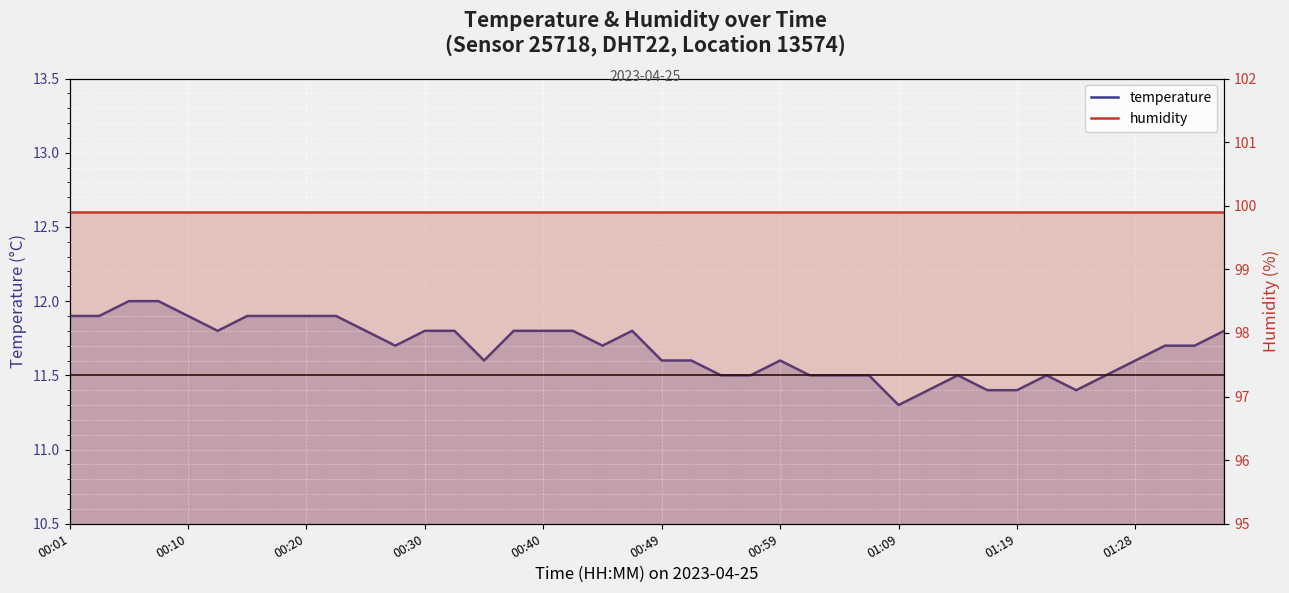

List the series in order of their overall mean, lowest first.

temperature, humidity